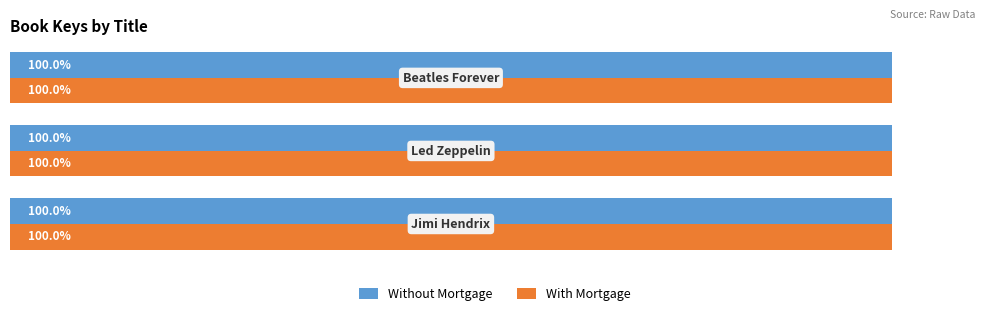

Does the chart contain any negative values?

No